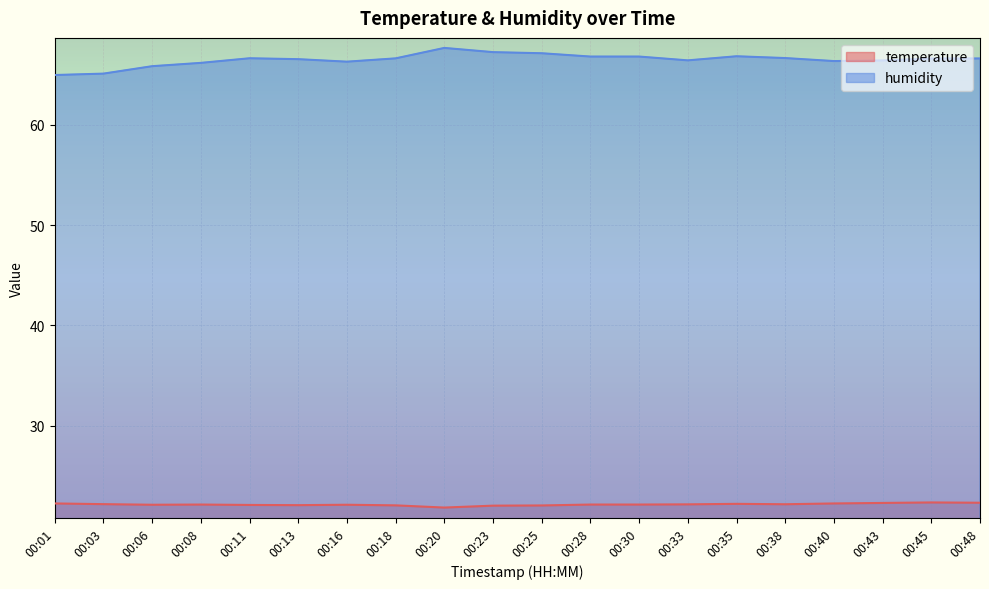

Reading right to left, transcribe all the data shown in this chart.

temperature: 00:48=22.3	00:45=22.4	00:43=22.3	00:40=22.3	00:38=22.2	00:35=22.2	00:33=22.2	00:30=22.2	00:28=22.2	00:25=22.1	00:23=22.1	00:20=21.9	00:18=22.1	00:16=22.1	00:13=22.1	00:11=22.1	00:08=22.2	00:06=22.1	00:03=22.2	00:01=22.3
humidity: 00:48=66.6	00:45=66.6	00:43=66.4	00:40=66.3	00:38=66.6	00:35=66.8	00:33=66.4	00:30=66.8	00:28=66.8	00:25=67.1	00:23=67.2	00:20=67.7	00:18=66.6	00:16=66.3	00:13=66.5	00:11=66.6	00:08=66.2	00:06=65.8	00:03=65.1	00:01=65.0